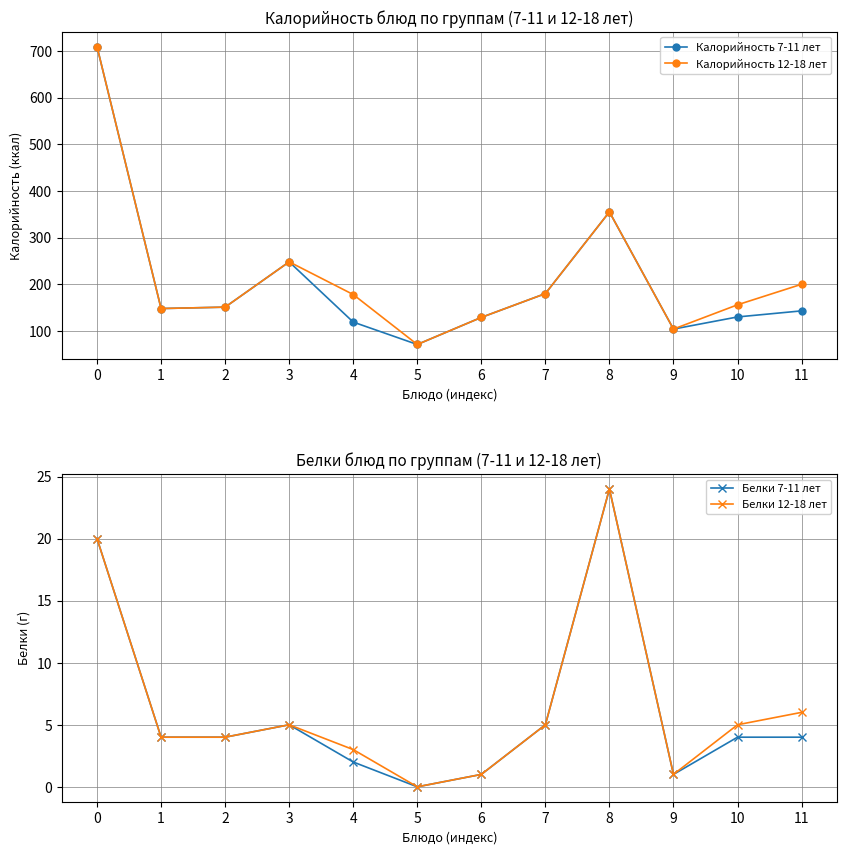

At 2, list the series in order from smallest to largest.

Белки 7-11 лет, Белки 12-18 лет, Калорийность 7-11 лет, Калорийность 12-18 лет